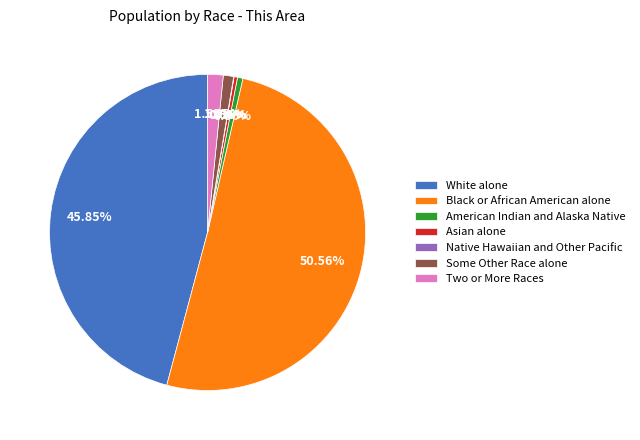

Approximately how many times larger is the value at Two or More Races compared to Some Other Race alone?

1.5